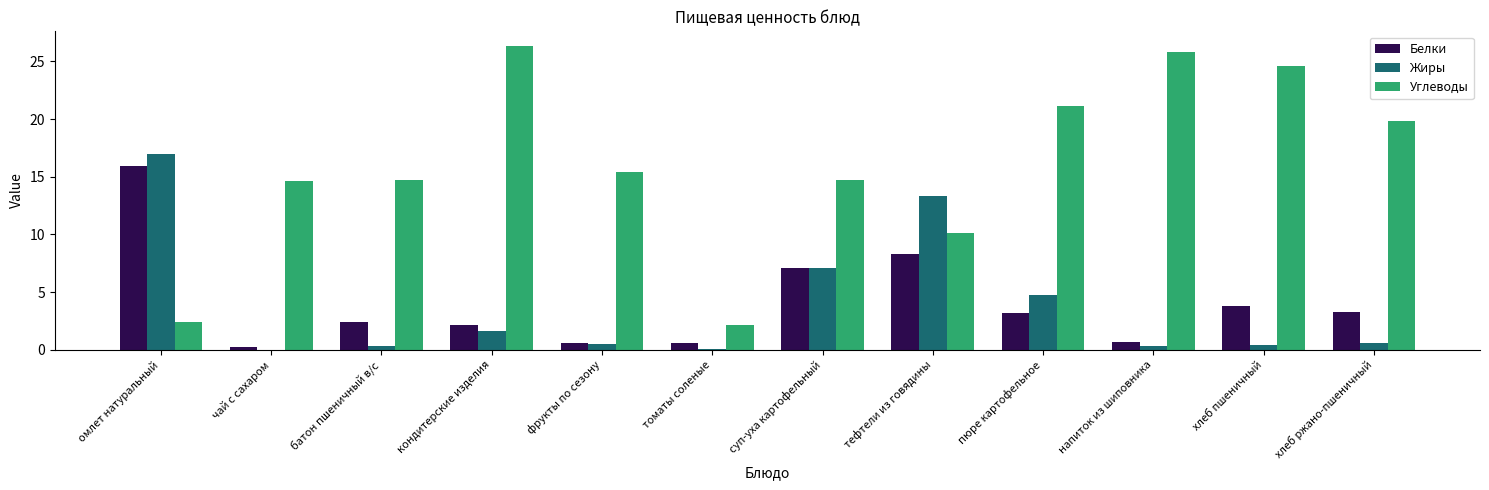

The value of Белки at омлет натуральный is 6.1. True or false?

False